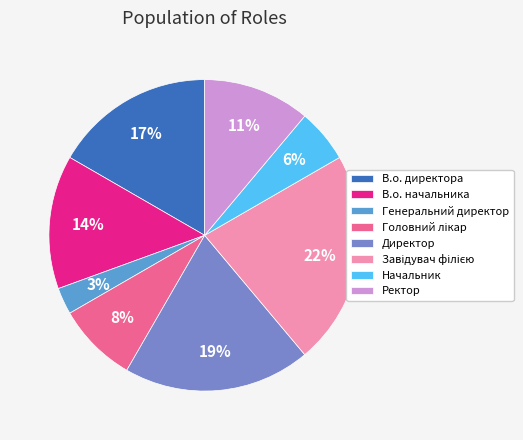

Combined, do Ректор and Директор account for over 50%?

No